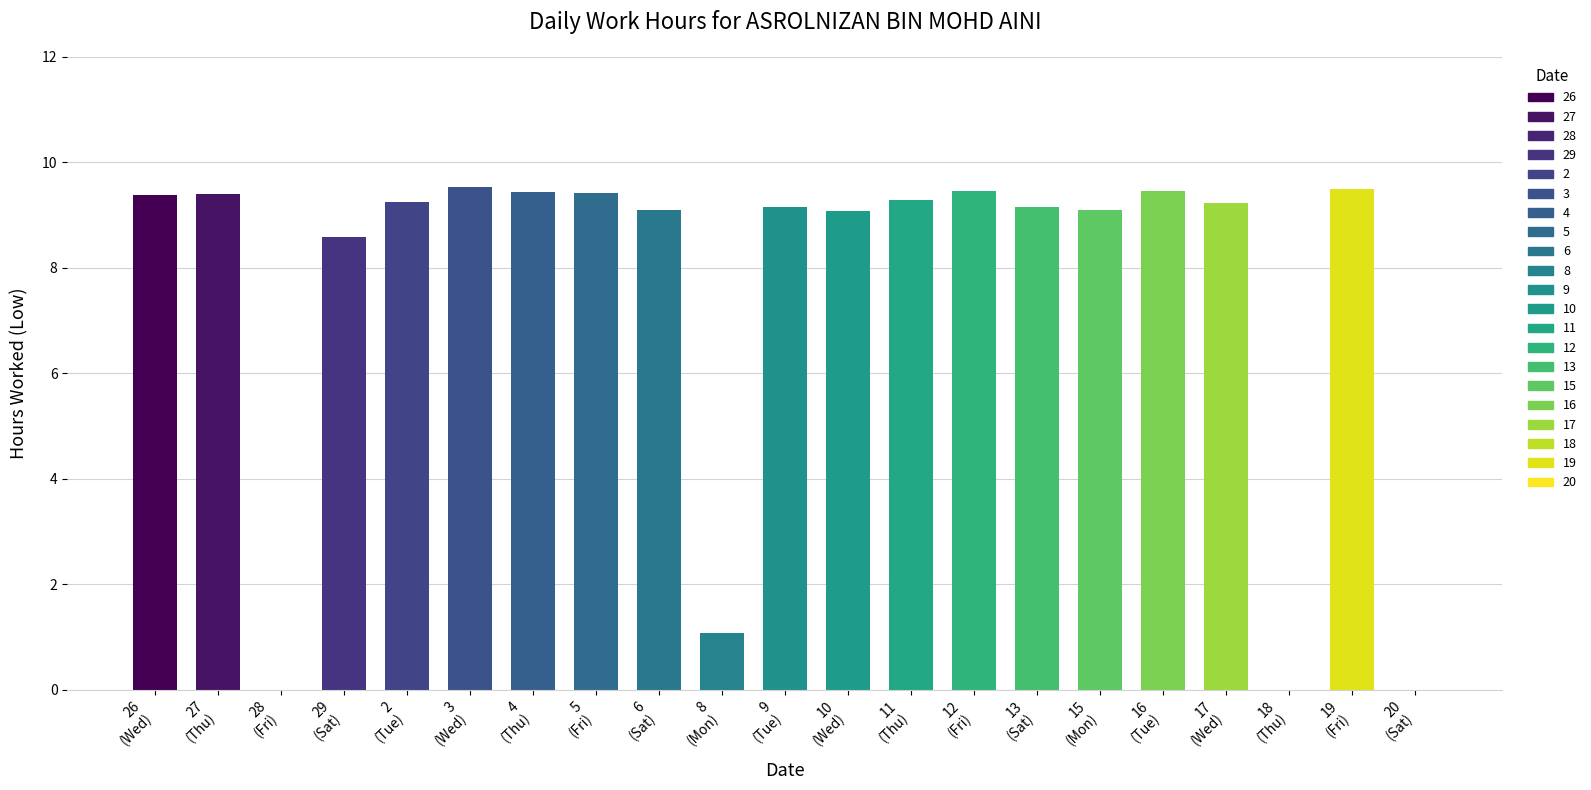

What is the greatest value displayed?

9.5